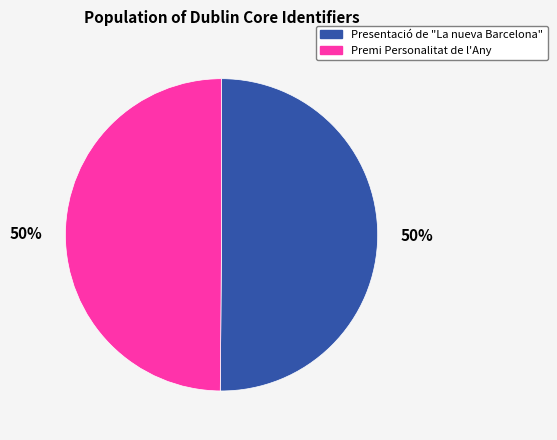

What percentage is the Premi Personalitat de l'Any slice, to the nearest percent?

50%